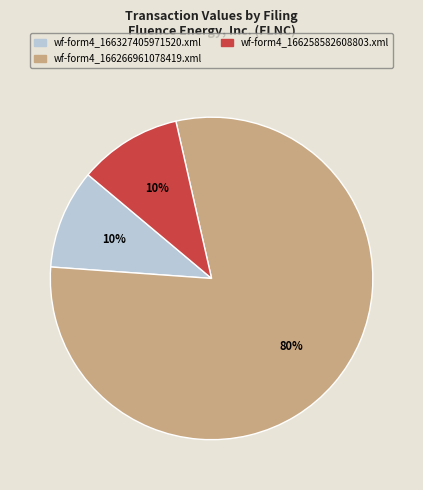

What percentage is the wf-form4_166327405971520.xml slice, to the nearest percent?

10%